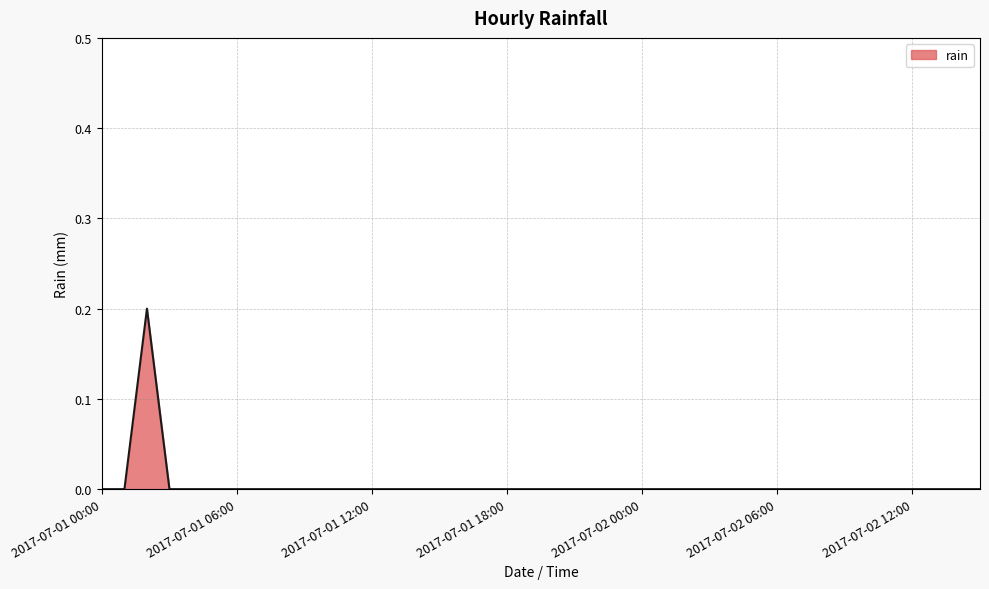

How many lines are shown in the chart?

1